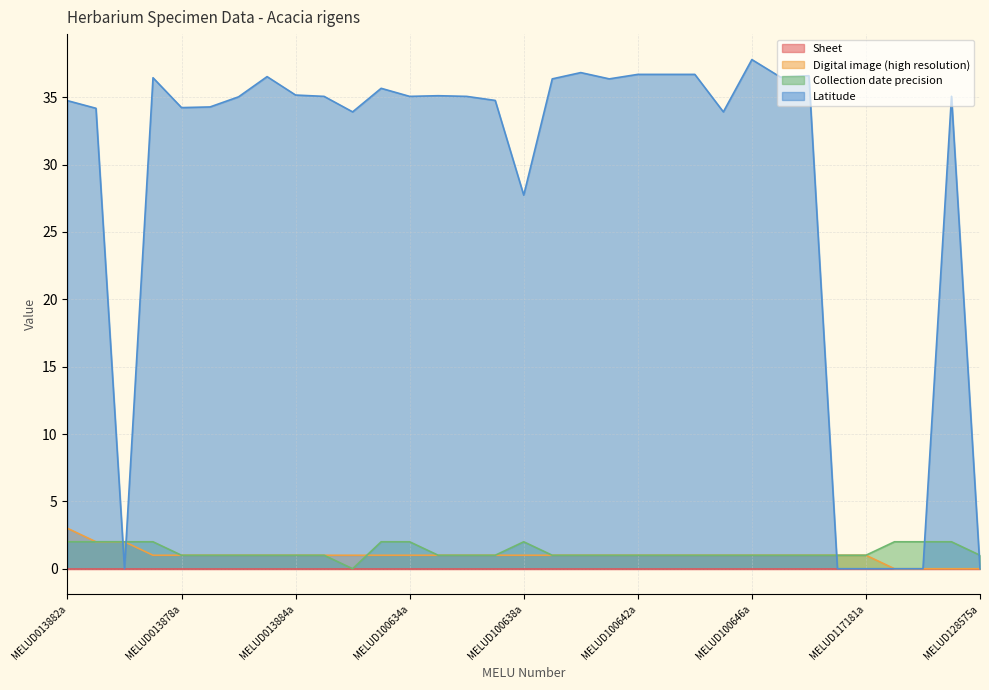

What is the total value across all series at MELUD100639a?

38.4